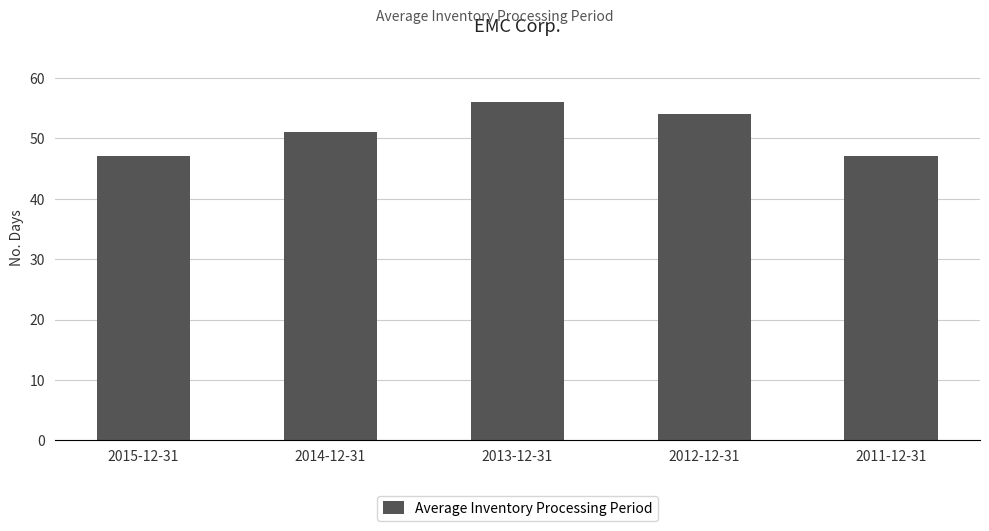

What is the maximum value shown in the chart?

56